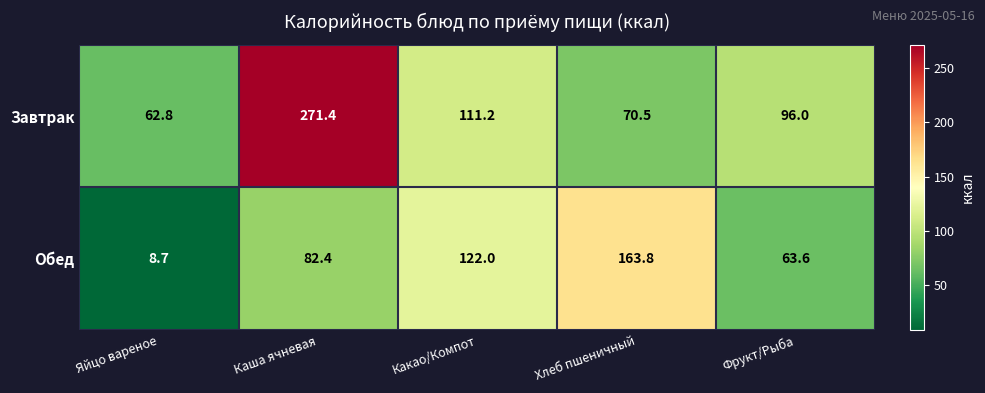

Rank the series by their maximum value, from lowest to highest.

Обед, Завтрак